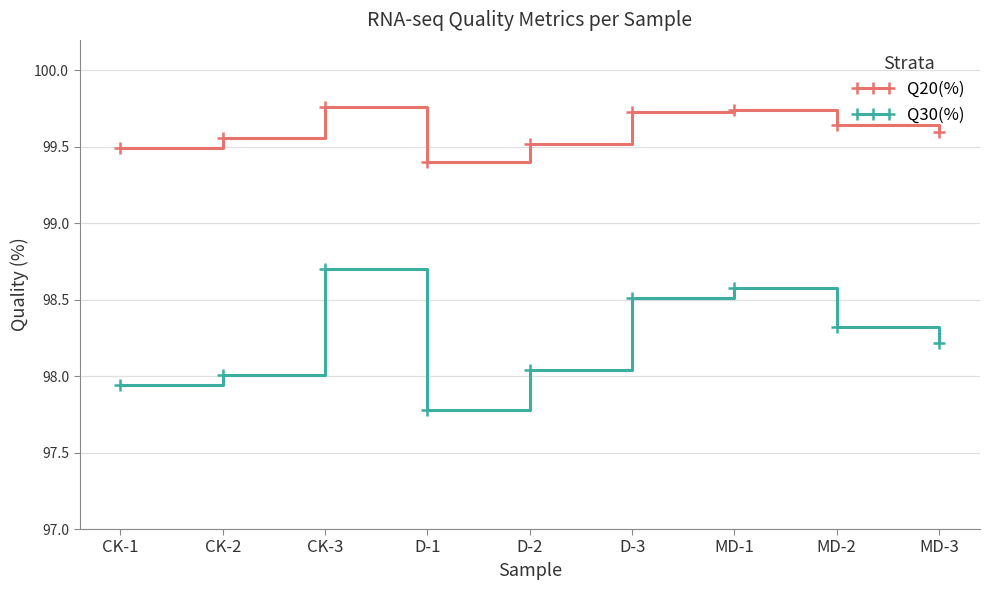

Read the Q30(%) value at D-1.

97.8